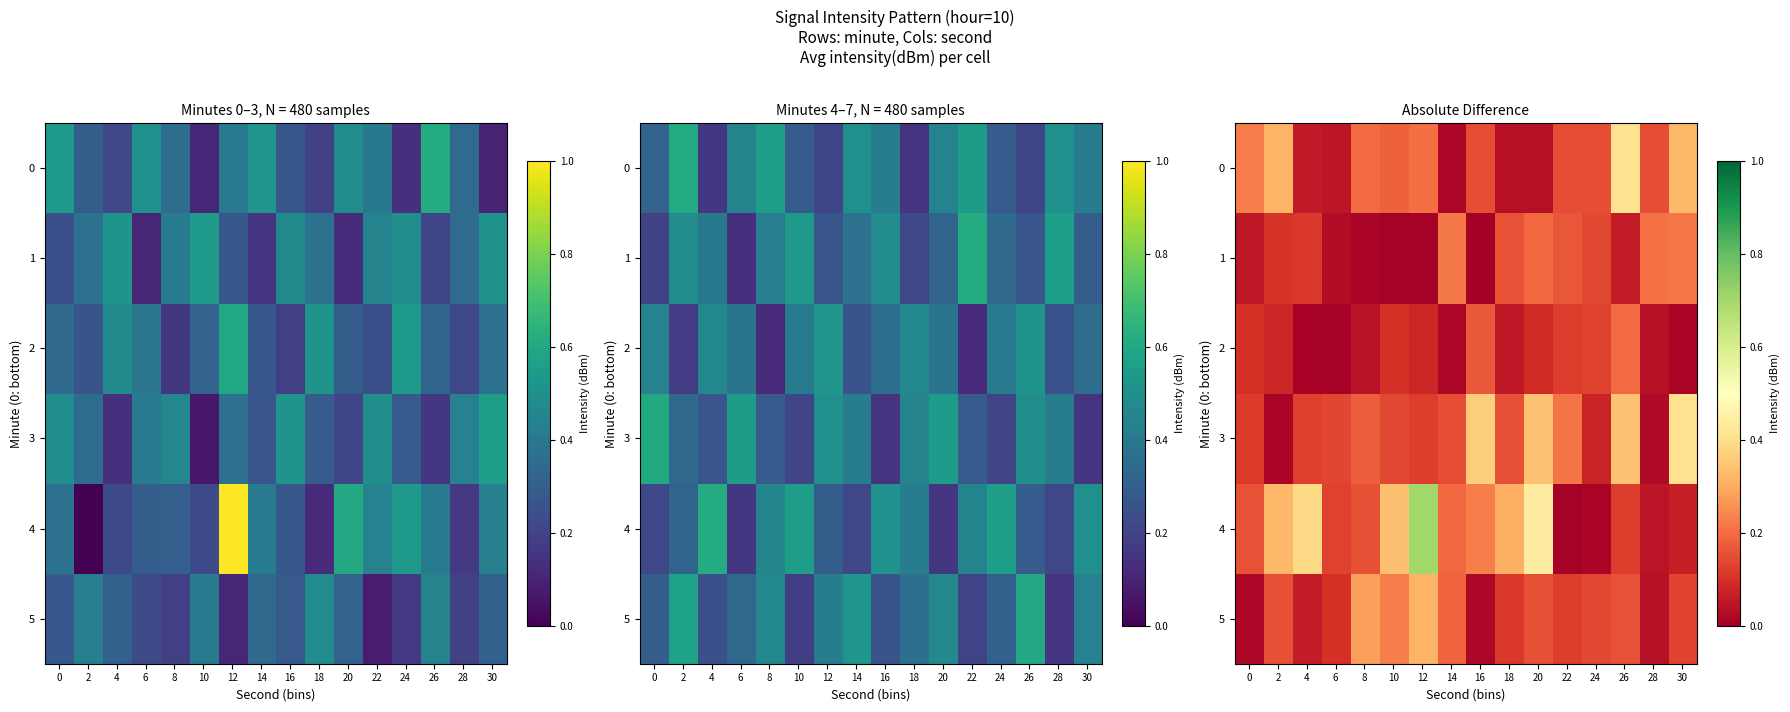

What is the total value across all series at 6?

0.5